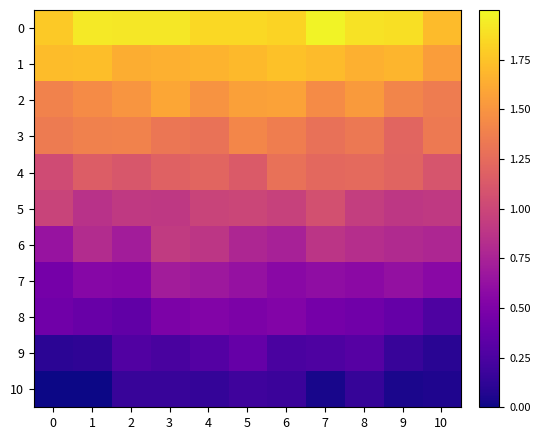

What is the greatest value displayed?

2.0